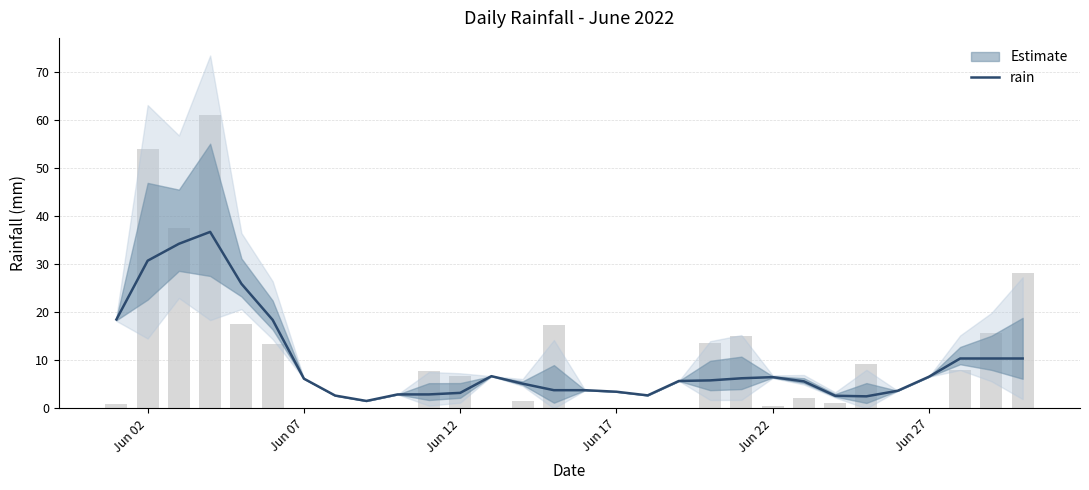

How many data points does each series have?

30